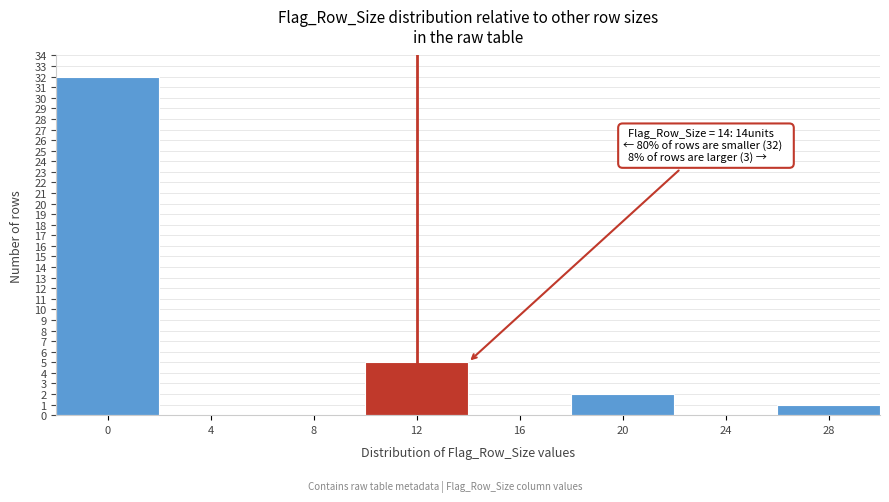

Reading left to right, what are all the values shown in this chart?

0=32	4=0	8=0	12=5	16=0	20=2	24=0	28=1